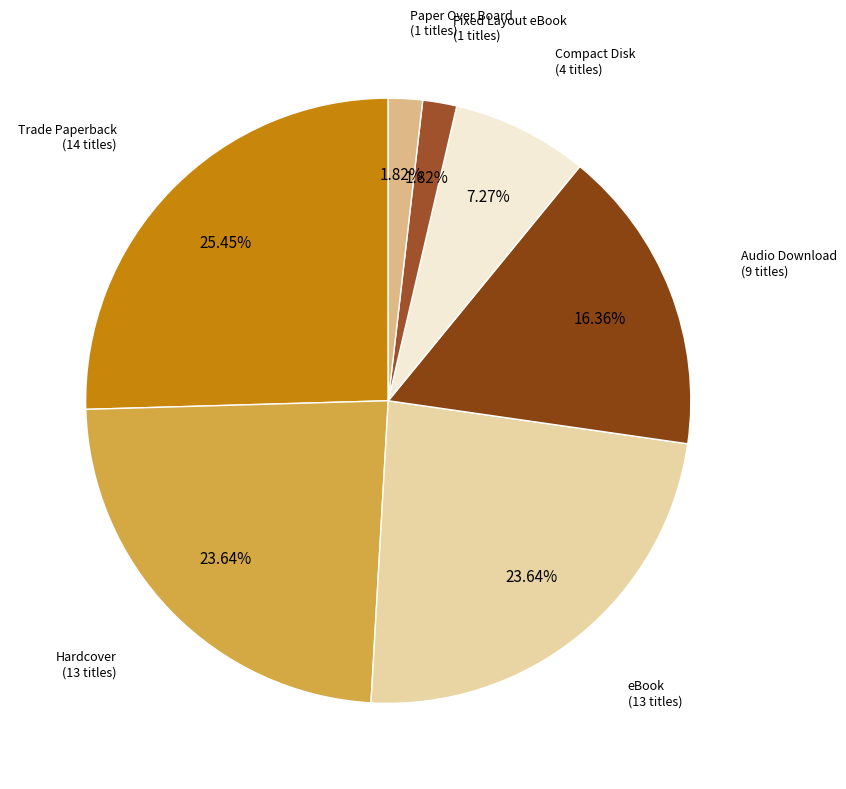

To the nearest percent, what is the difference between the largest and smallest slice percentages?

24%